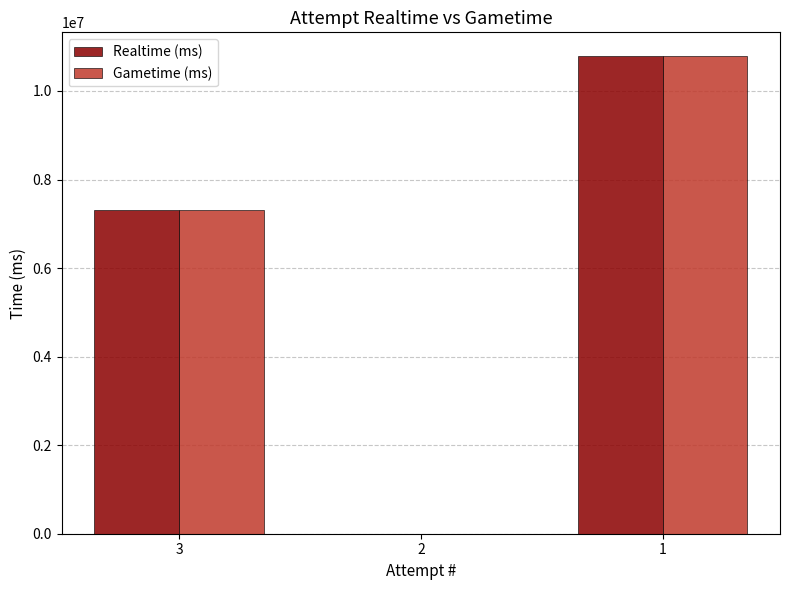

Is the value of Gametime (ms) at 1 greater than the value of Realtime (ms) at 3?

Yes